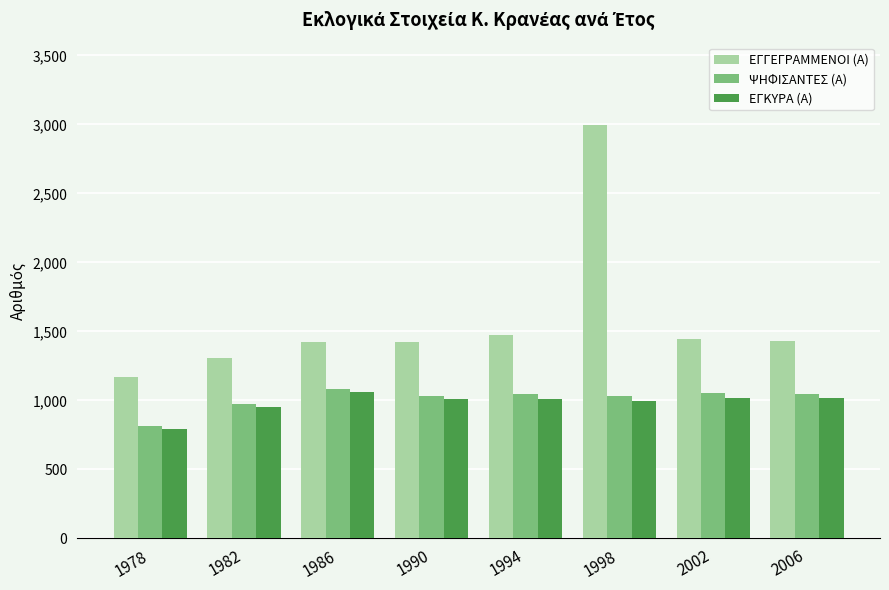

Read the ΕΓΓΕΓΡΑΜΜΕΝΟΙ (Α) value at 2002, to the nearest 10.

1440